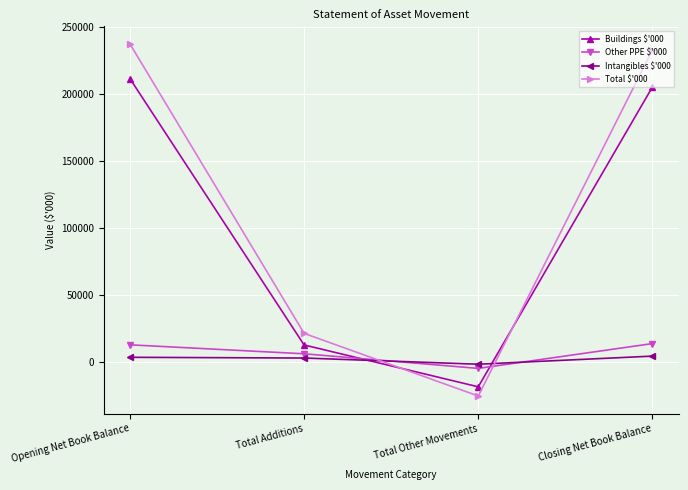

What is the greatest value displayed?

237157